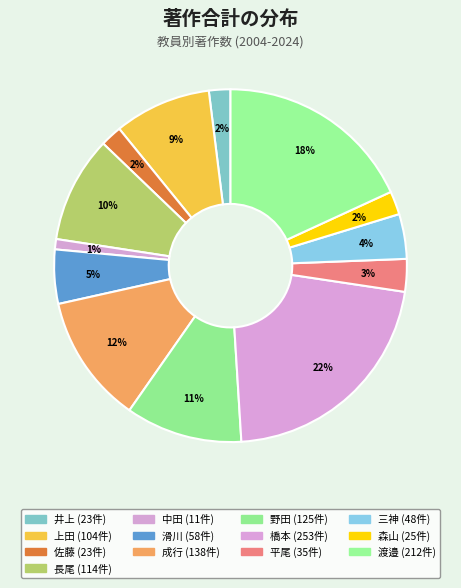

How many segments does this pie chart have?

13